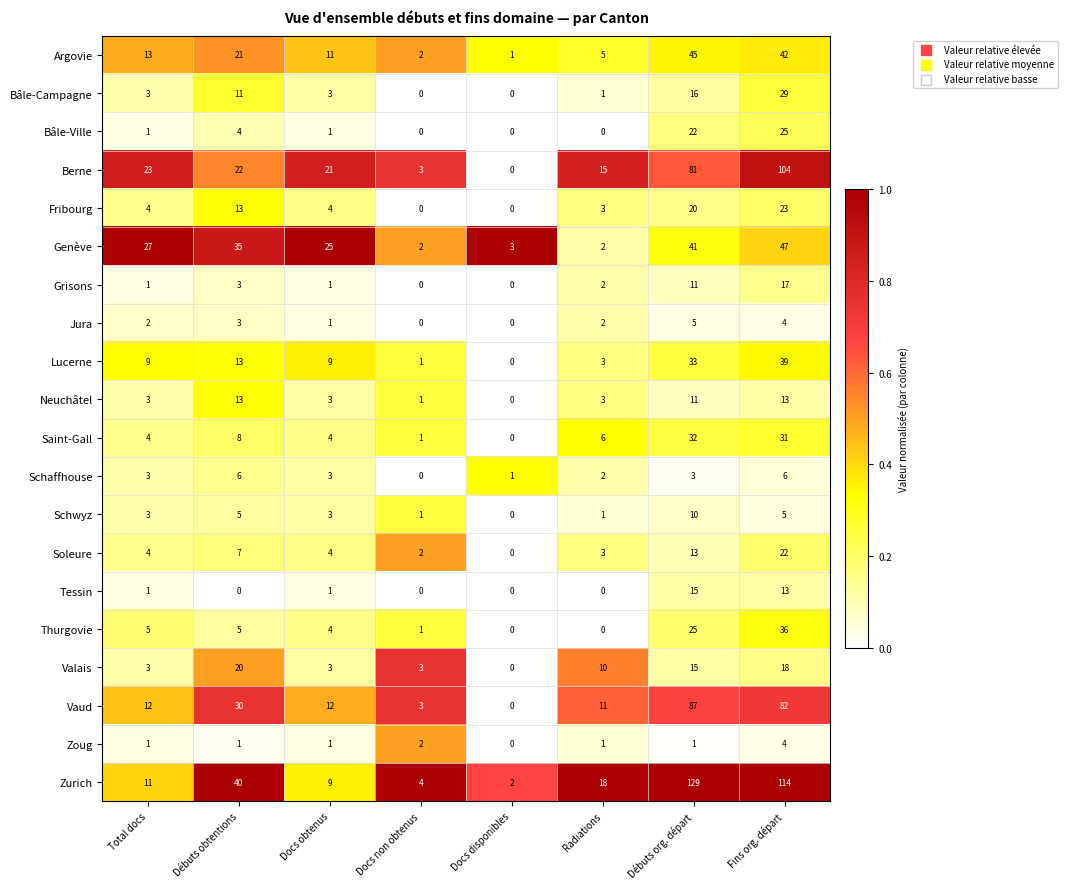

What is the difference between the highest and lowest values at Total docs?

26